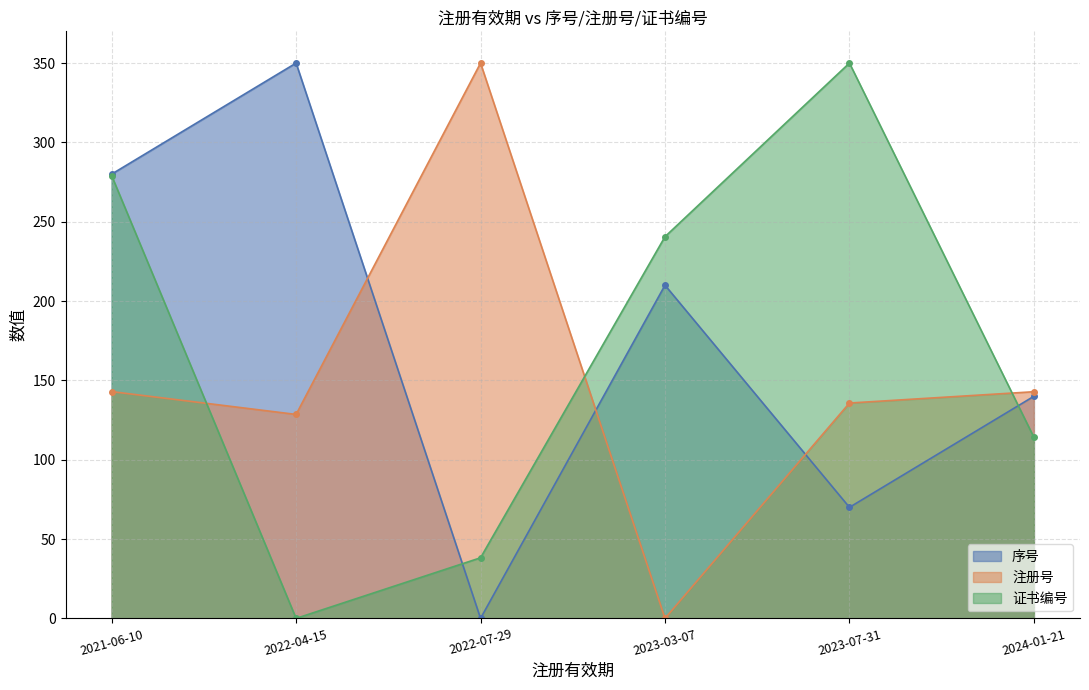

How many lines are shown in the chart?

3